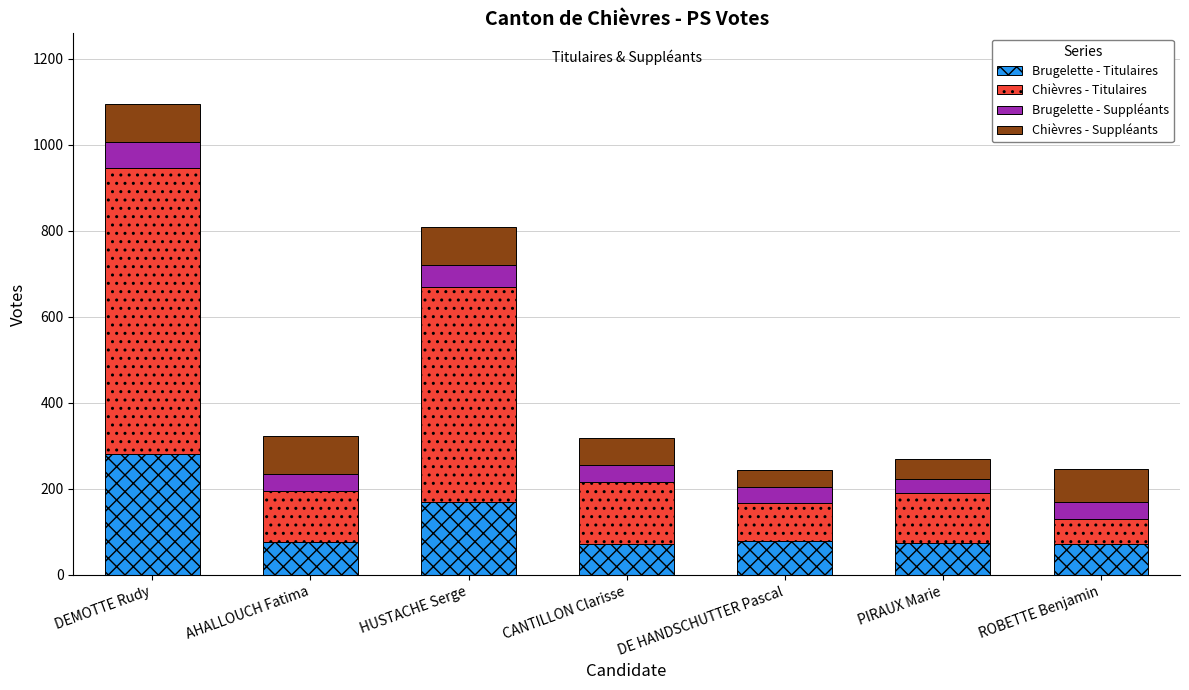

What is the sum of the Brugelette - Titulaires values at CANTILLON Clarisse and PIRAUX Marie?

148